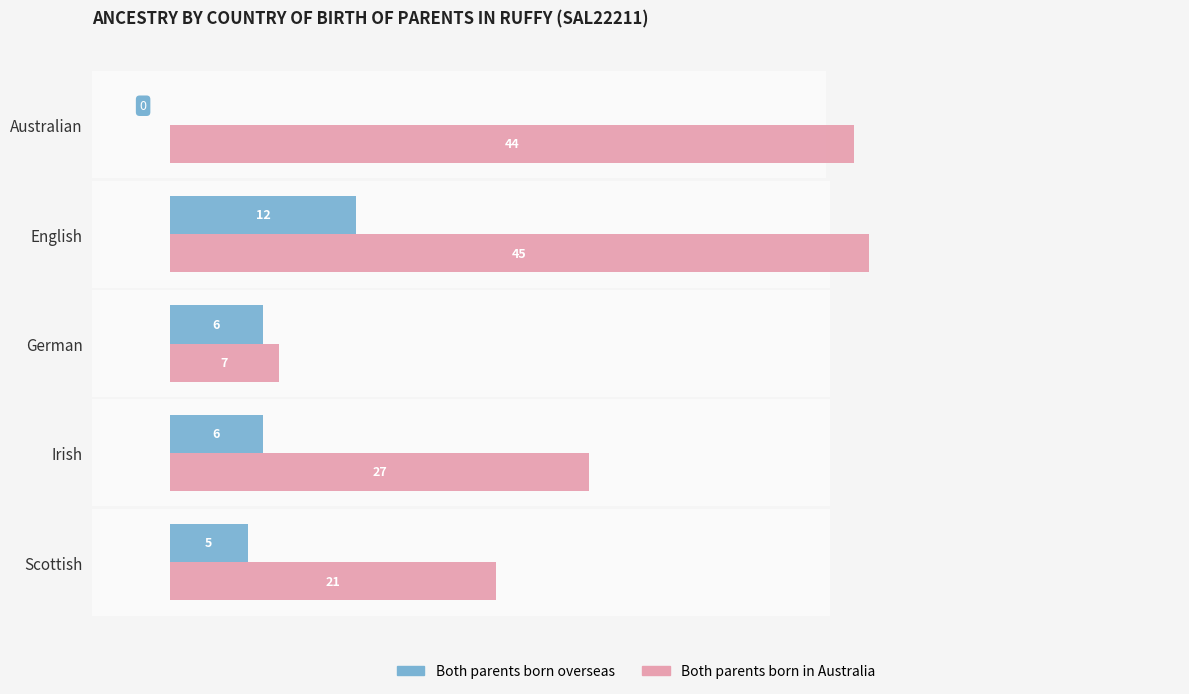

Reading right to left, transcribe all the data shown in this chart.

Both parents born overseas: 5	6	6	12	0
Both parents born in Australia: 21	27	7	45	44